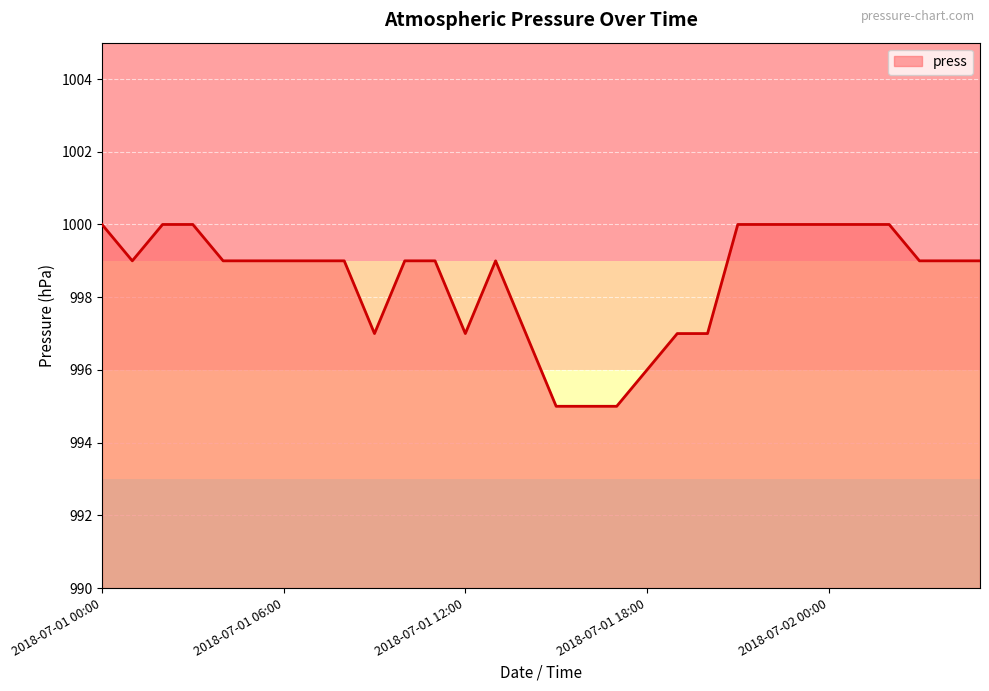

What is the minimum value shown in the chart?

995